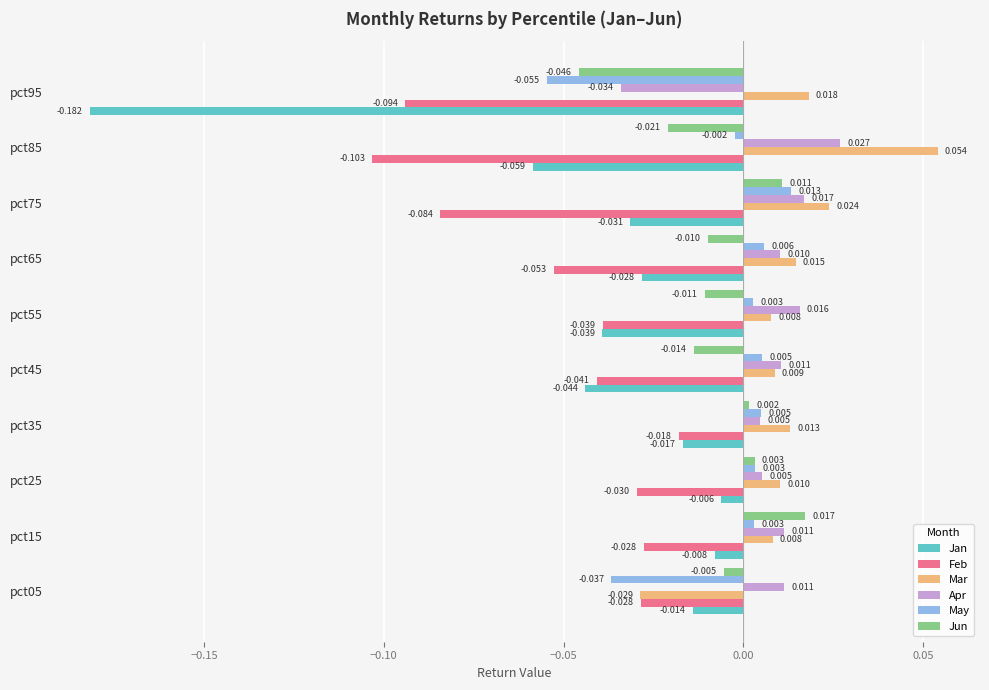

Which label corresponds to the smallest value in the chart?

pct95